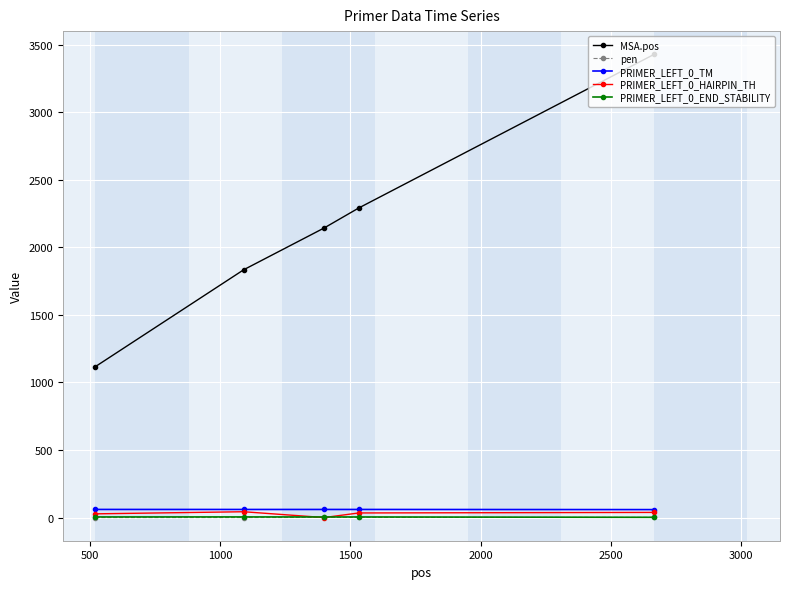

What is the minimum value for MSA.pos?

1118.0